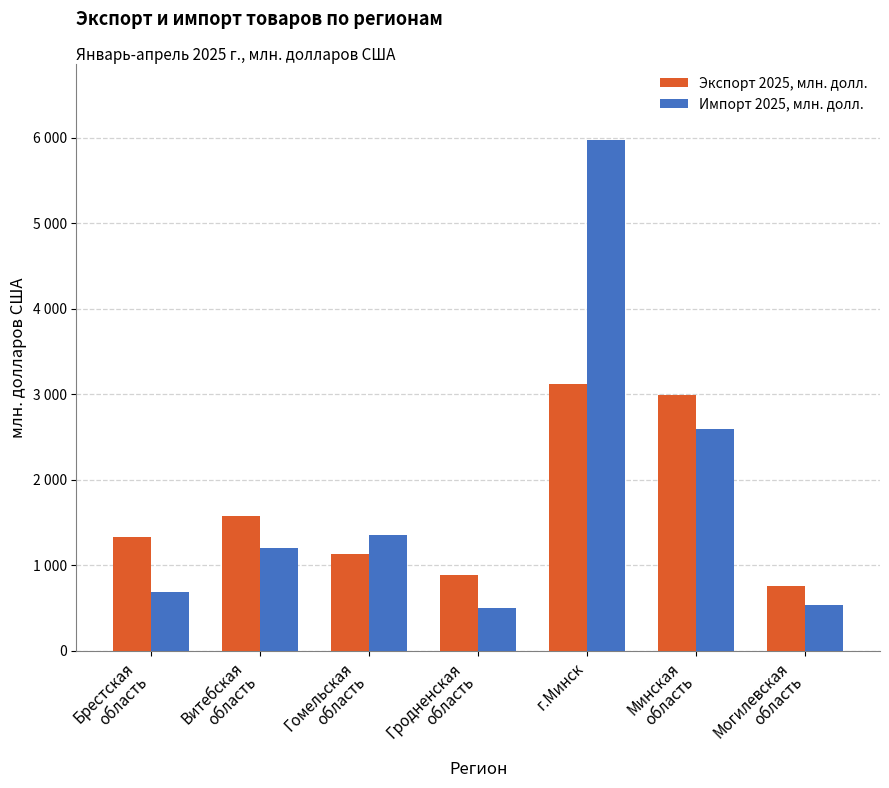

Rank the series at Брестская
область from lowest to highest value.

Импорт 2025, млн. долл., Экспорт 2025, млн. долл.